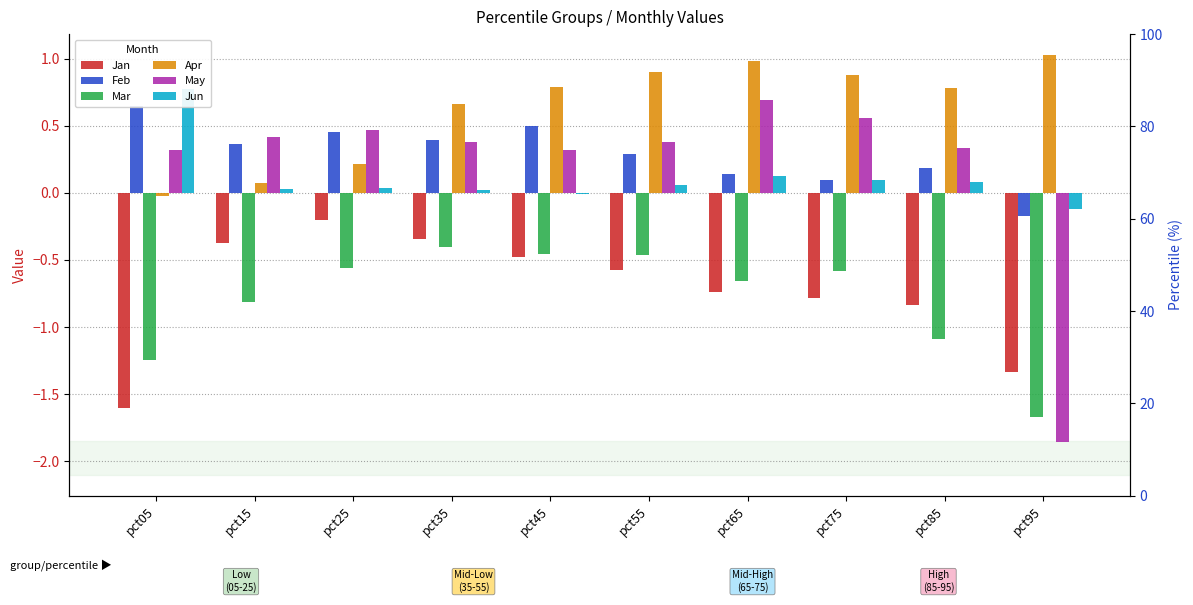

The value of Feb at pct45 is 0.5. True or false?

True